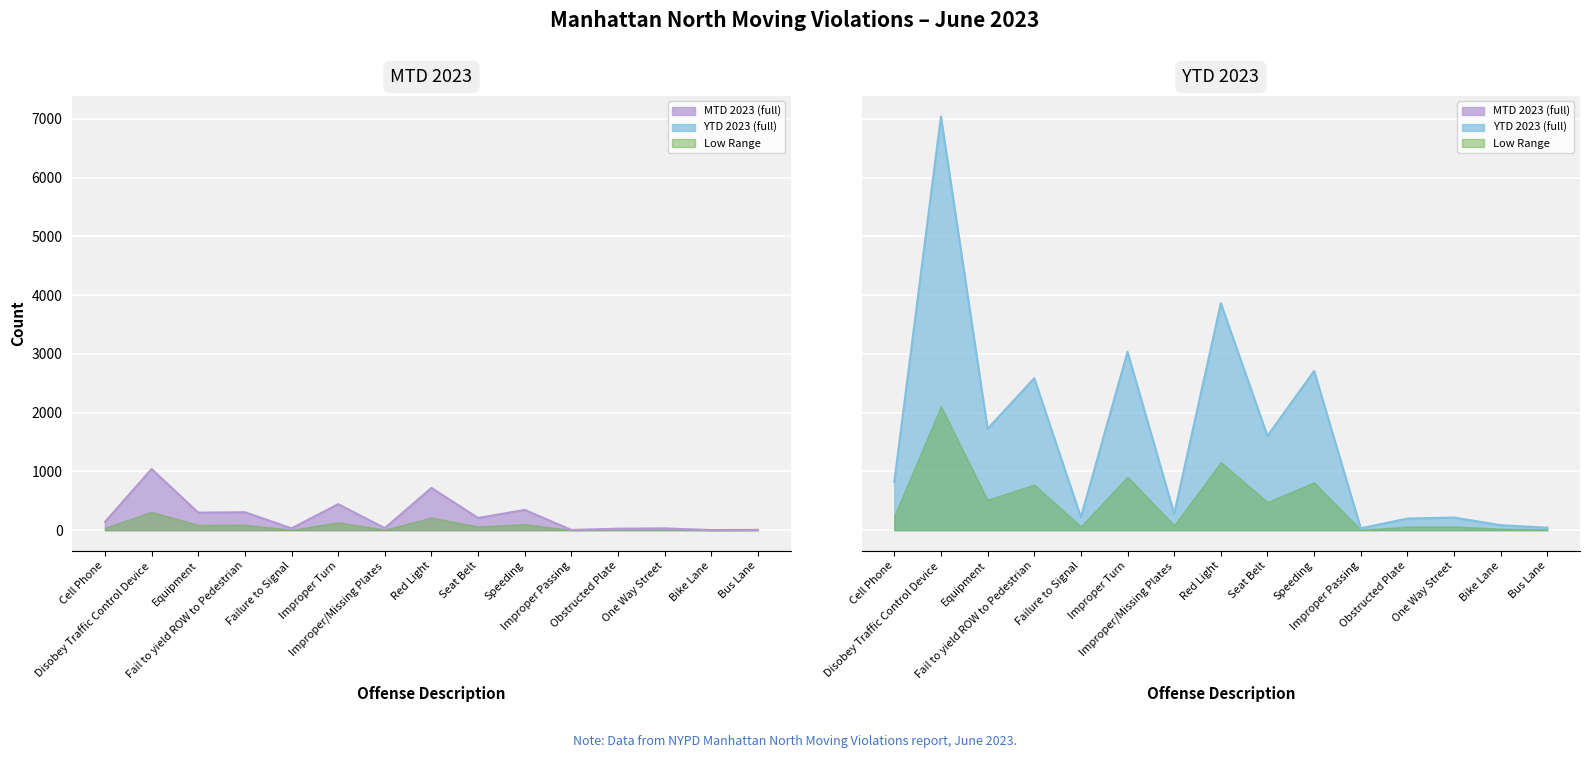

True or false: MTD 2023 and YTD 2023 intersect in this chart.

False